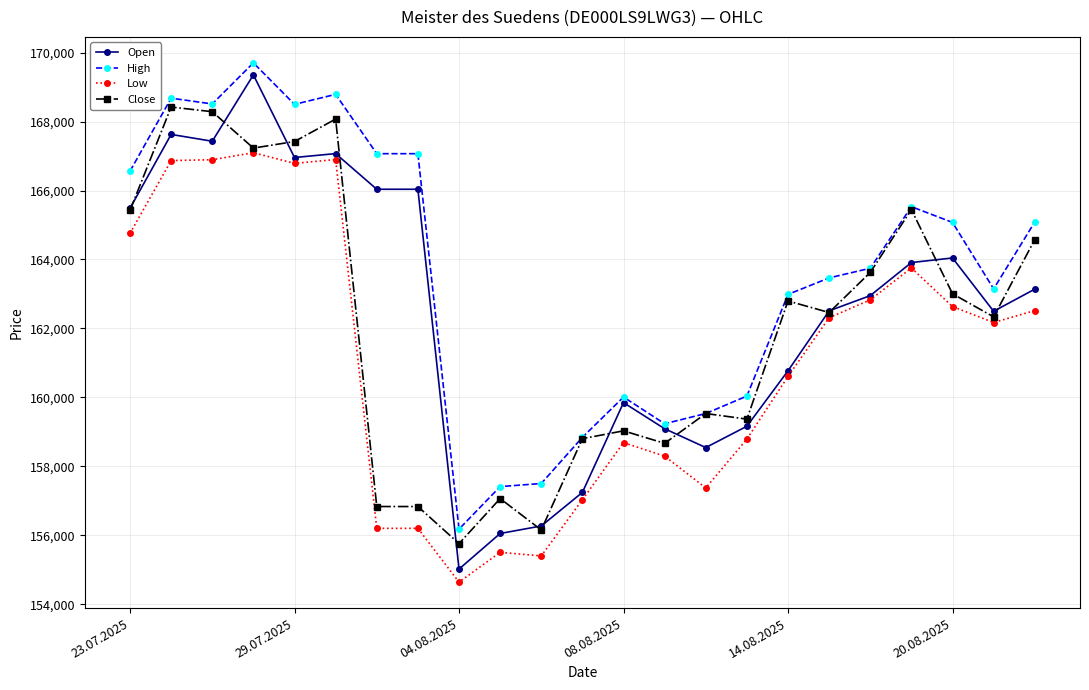

What is the highest value of the Low series?

167097